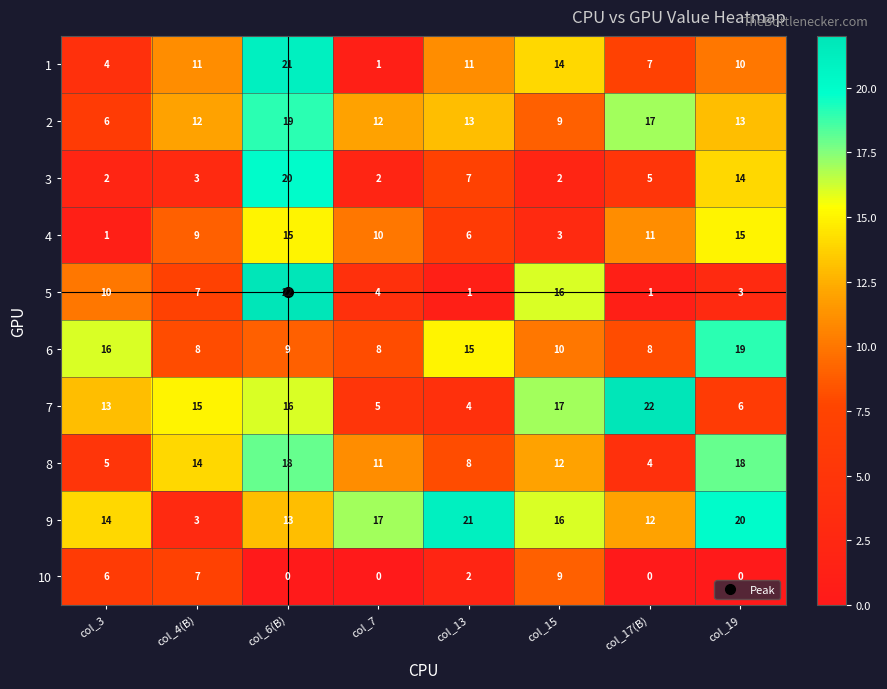

Rank the series at col_13 from lowest to highest value.

5, 10, 7, 4, 3, 8, 1, 2, 6, 9